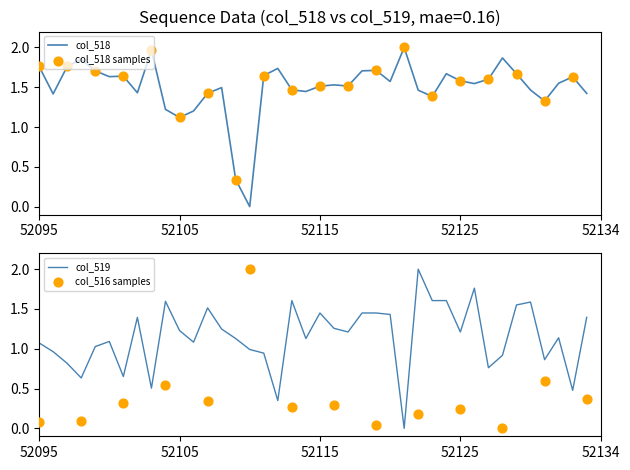

Which series contains the highest Y value?

col_518